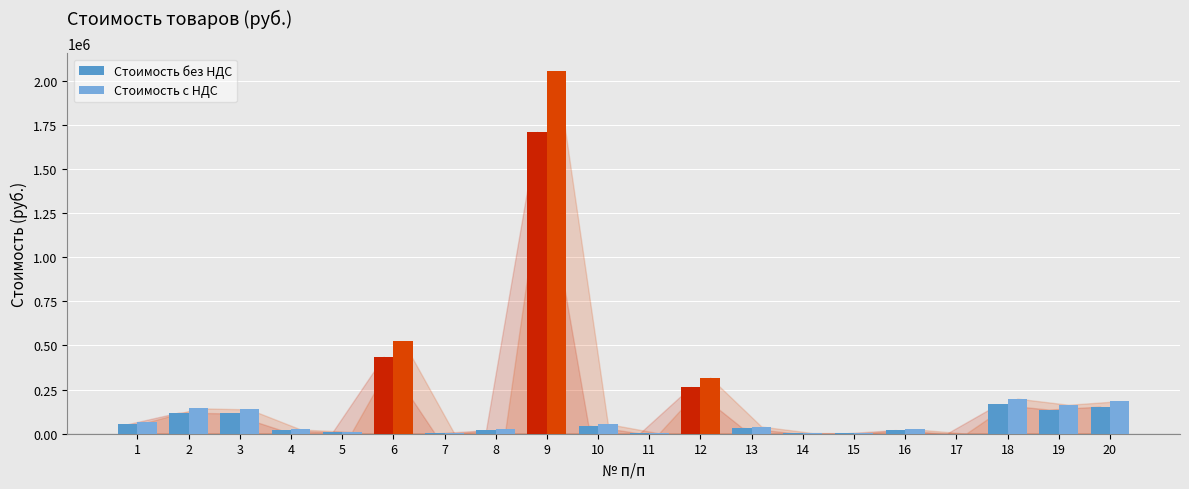

Is the value of Стоимость без НДС at 13 greater than the value of Стоимость с НДС at 6?

No